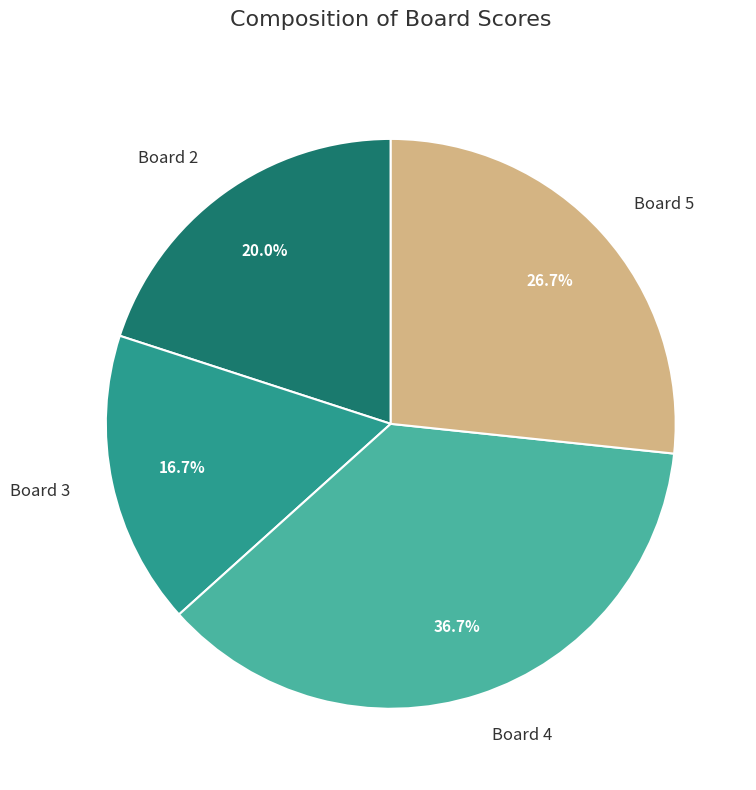

Does any single category account for the majority?

No